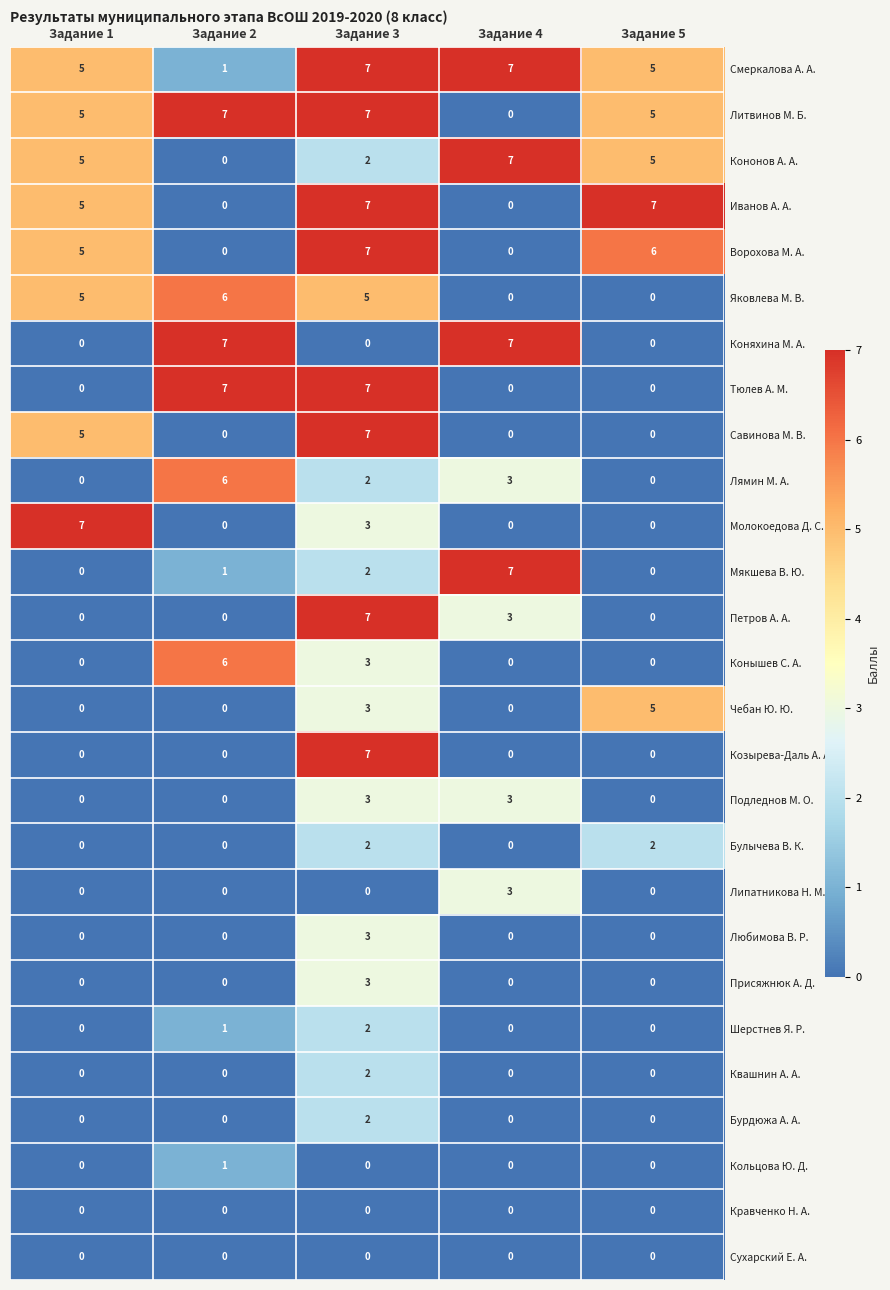

What is the total value across all series at Задание 1?

42